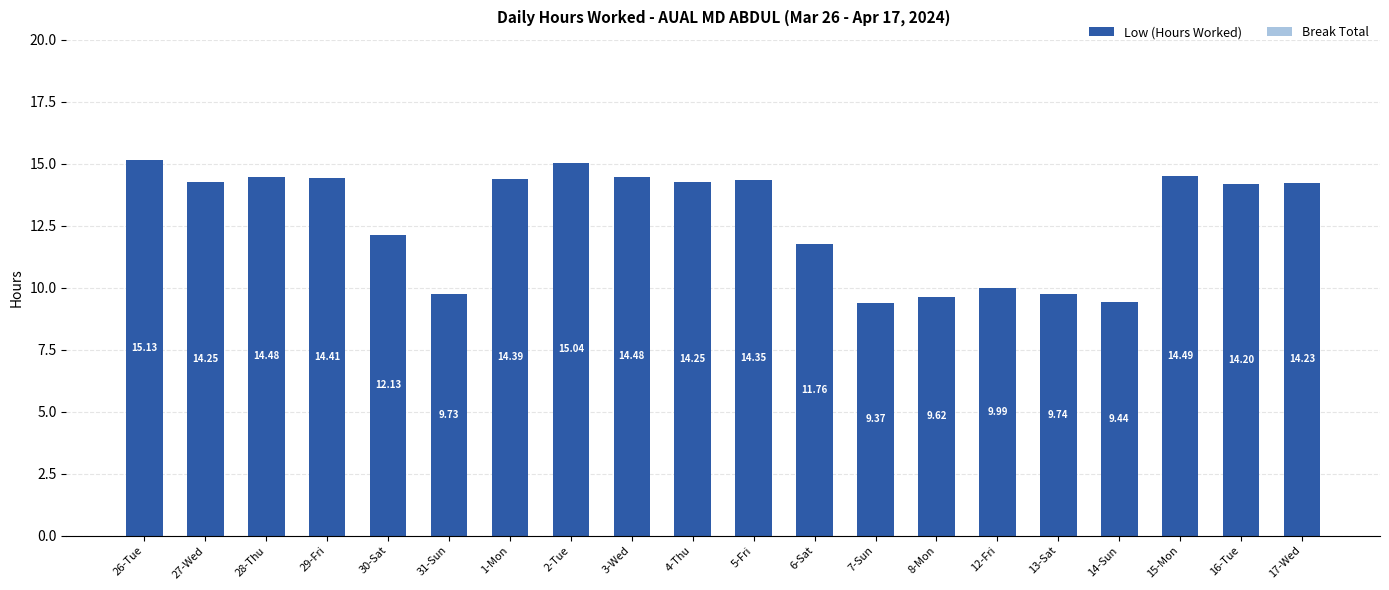

Which has a higher value, 28-Thu or 27-Wed?

28-Thu